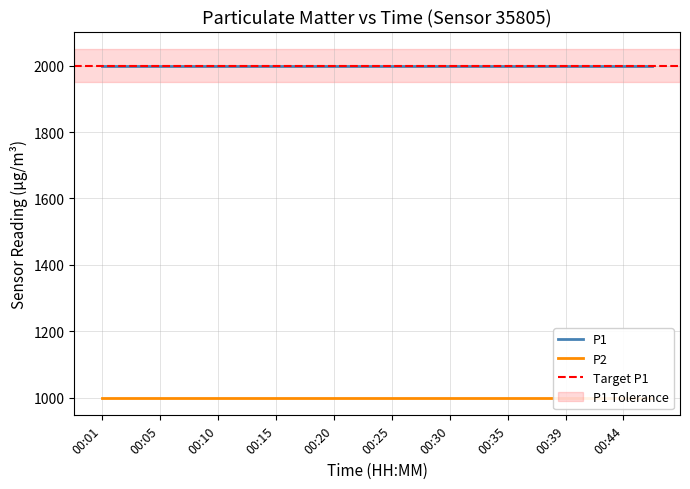

At how many categories does at least one series exceed 1803?

20